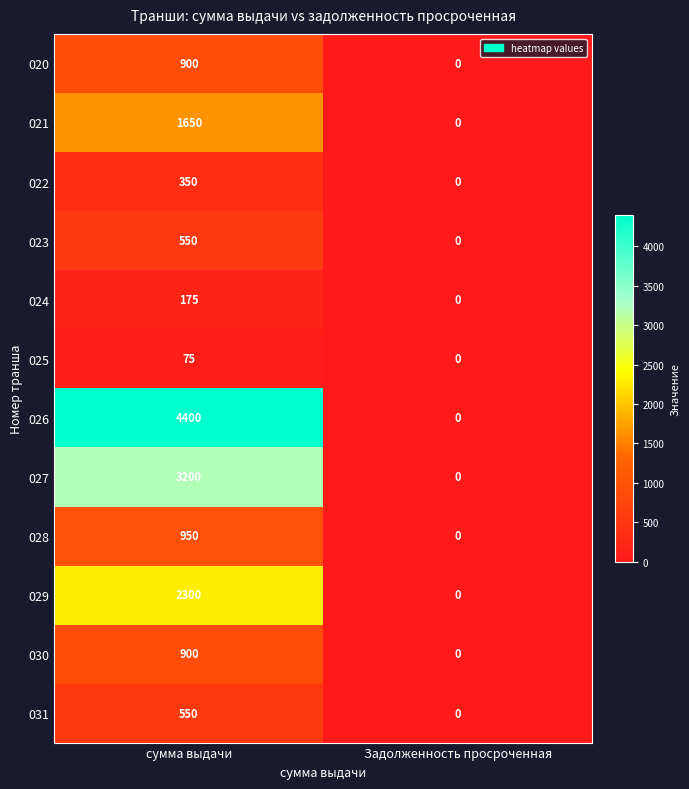

True or false: 022 has a value of 149 at сумма выдачи.

False